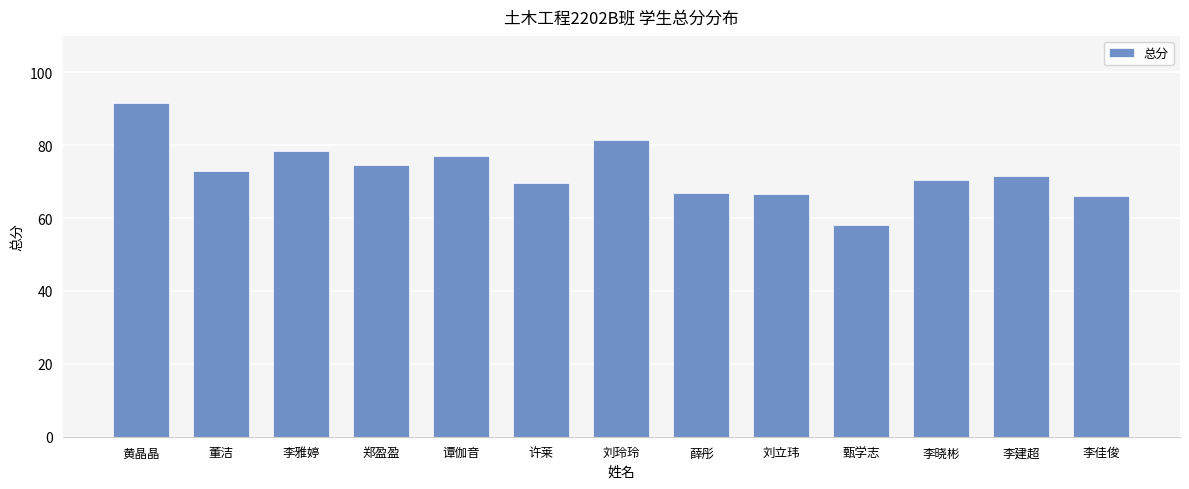

Reading left to right, extract all data points from this chart.

黄晶晶=91.5	董洁=73.0	李雅婷=78.5	郑盈盈=74.5	谭伽音=77.0	许莱=69.5	刘玲玲=81.5	薛彤=67.0	刘立玮=66.5	甄学志=58.0	李晓彬=70.5	李建超=71.5	李佳俊=66.0